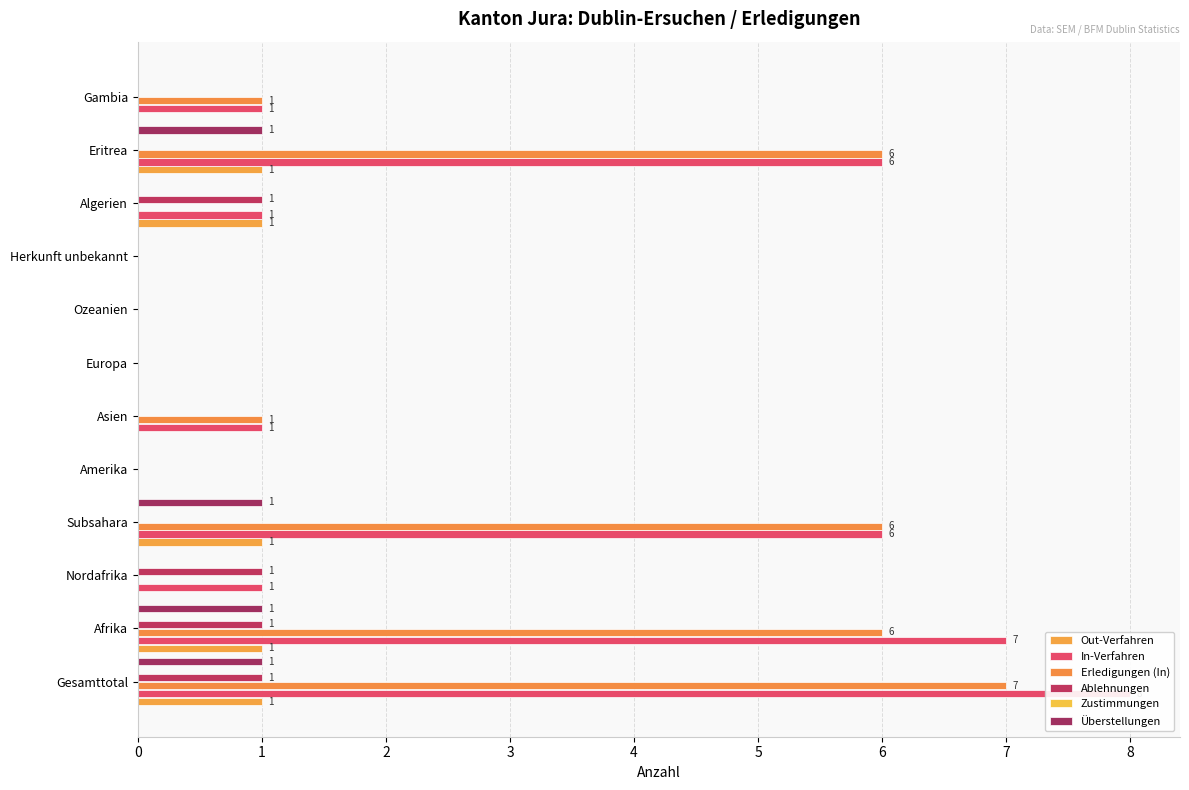

Reading right to left, transcribe all the data shown in this chart.

Out-Verfahren: 0.0	1.0	1.0	0.0	0.0	0.0	0.0	0.0	1.0	0.0	1.0	1.0
In-Verfahren: 1.0	6.0	1.0	0.0	0.0	0.0	1.0	0.0	6.0	1.0	7.0	8.0
Erledigungen (In): 1.0	6.0	0.0	0.0	0.0	0.0	1.0	0.0	6.0	0.0	6.0	7.0
Ablehnungen: 0.0	0.0	1.0	0.0	0.0	0.0	0.0	0.0	0.0	1.0	1.0	1.0
Zustimmungen: 0.1	0.1	0.1	0.1	0.1	0.1	0.1	0.1	0.1	0.1	0.1	0.1
Überstellungen: 0.0	1.0	0.0	0.0	0.0	0.0	0.0	0.0	1.0	0.0	1.0	1.0